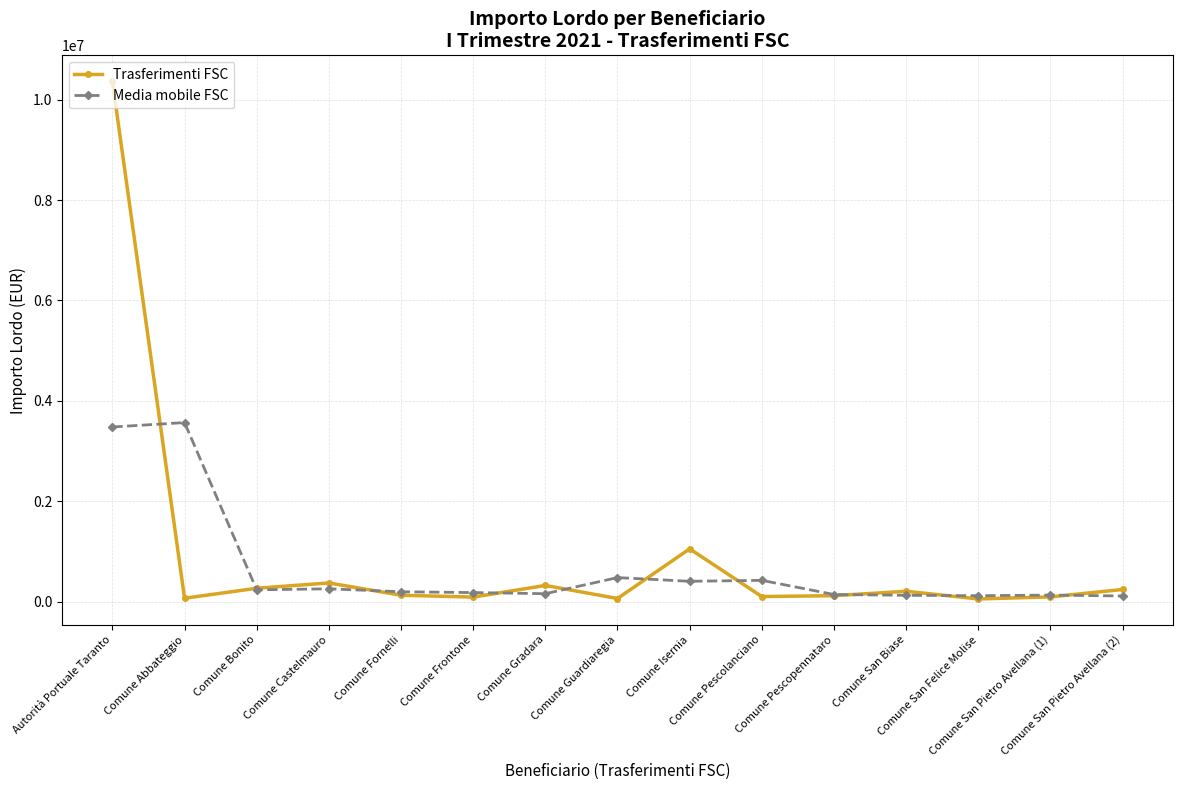

What is the difference between the Trasferimenti FSC values at Comune Abbateggio and Comune Pescopennataro?

51218.0